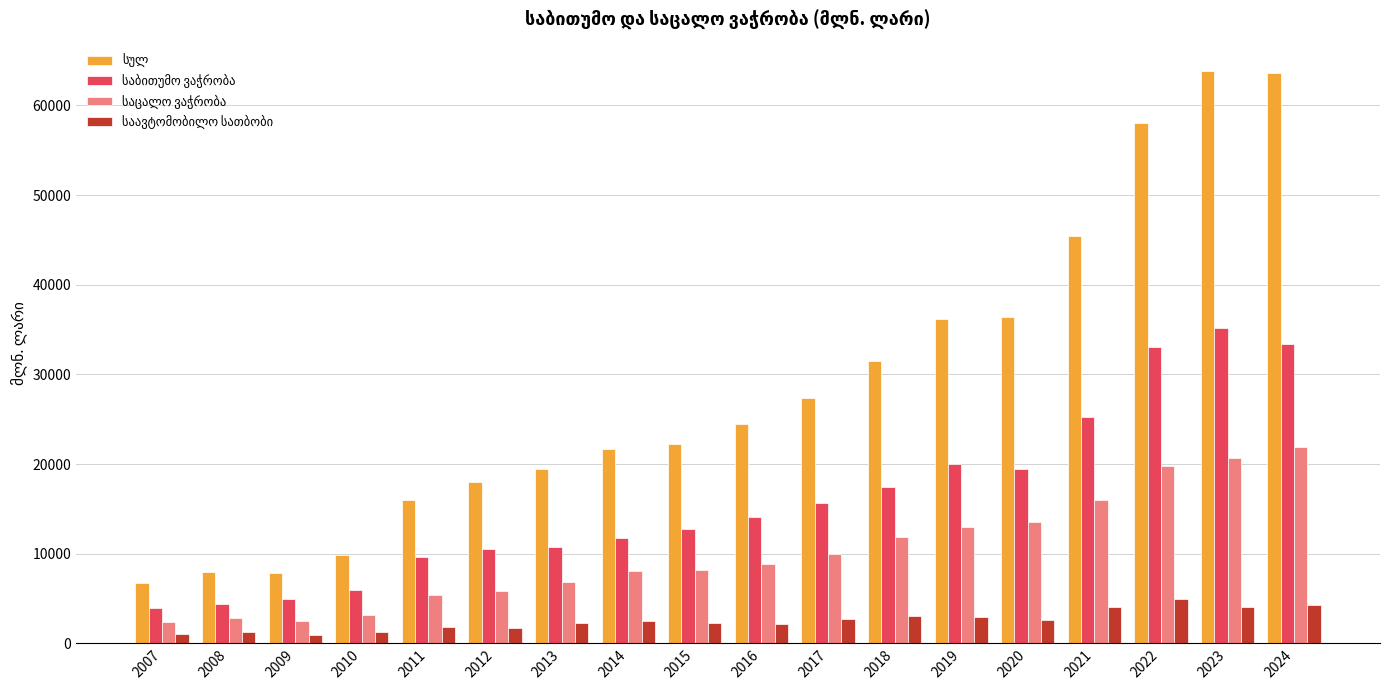

At how many categories does at least one series exceed 32423?

6